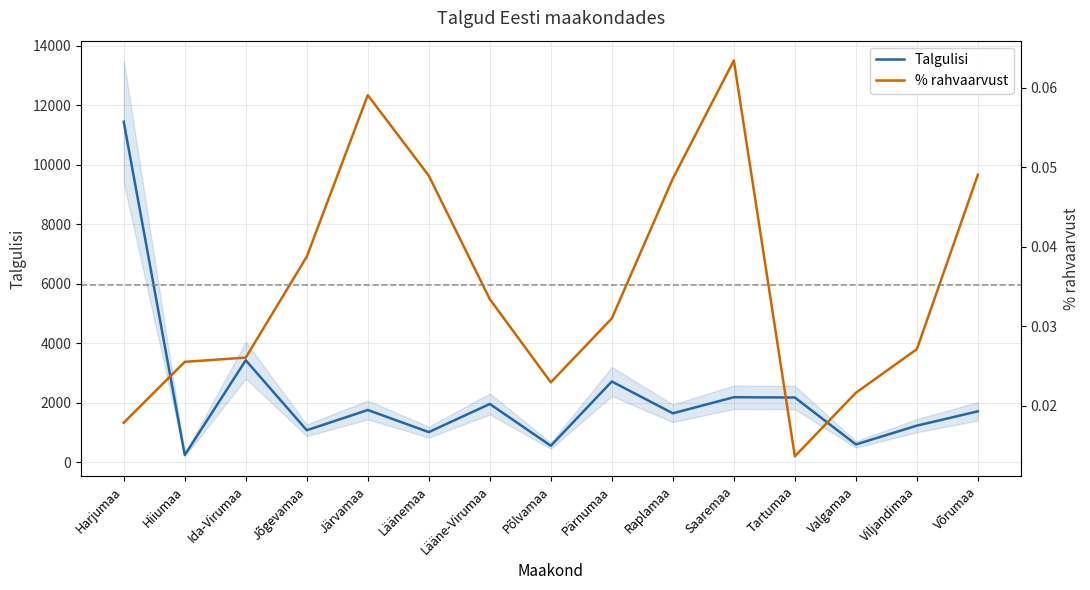

At Pärnumaa, list the series in order from largest to smallest.

Talgulisi, % rahvaarvust